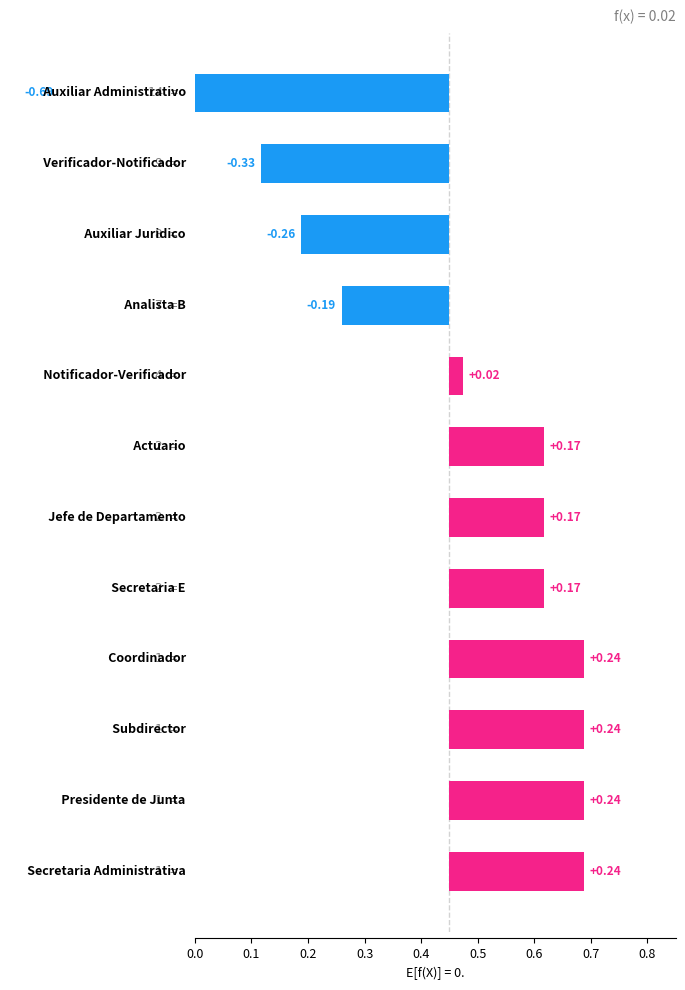

Reading right to left, list all the values displayed in this chart.

0.2	0.2	0.2	0.2	0.2	0.2	0.2	0.0	-0.2	-0.3	-0.3	-0.7